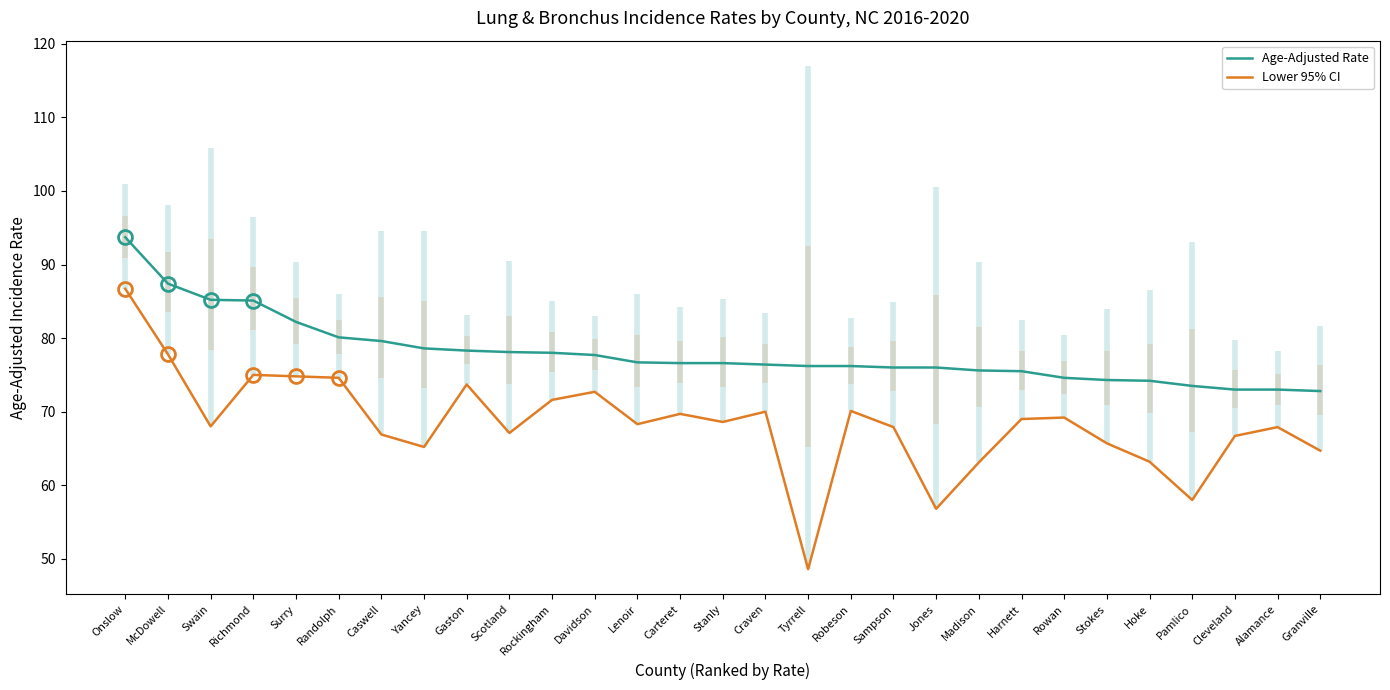

At which category is the sum across all series the highest?

Onslow